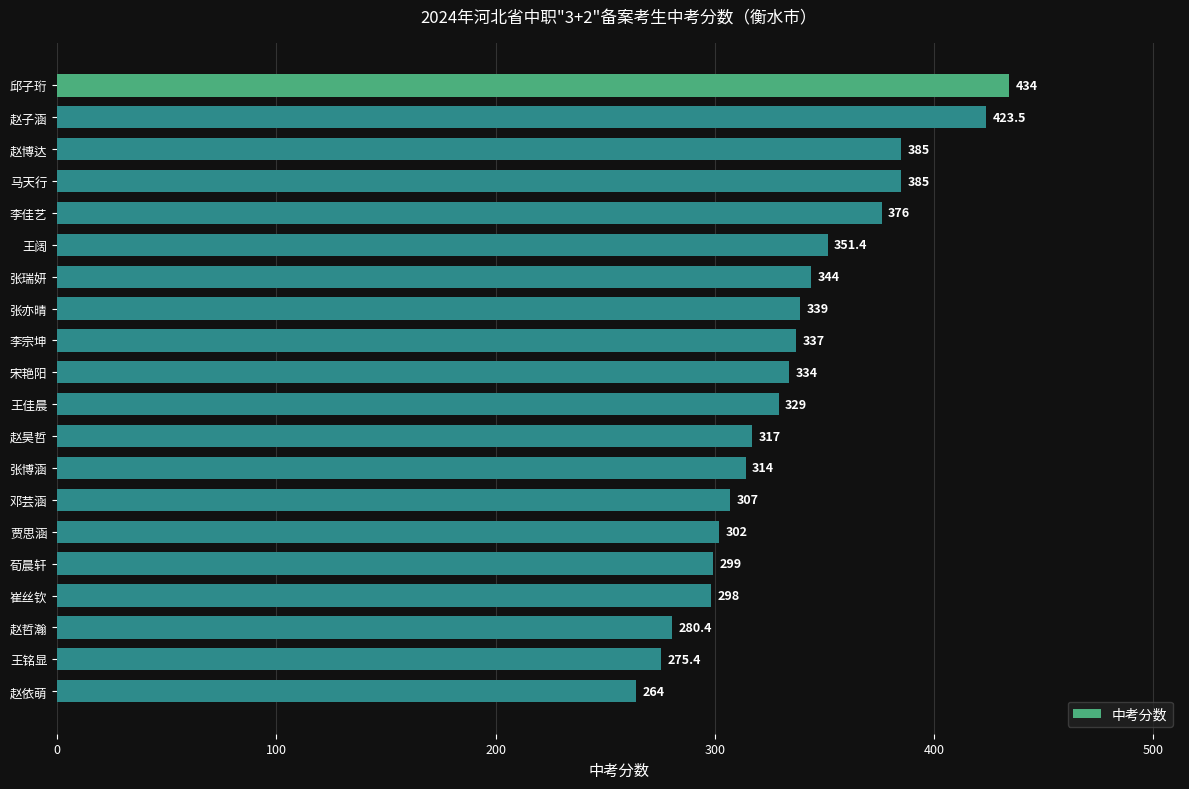

Reading top to bottom, list all the values displayed in this chart.

邱子珩=434.0	赵子涵=423.5	赵博达=385.0	马天行=385.0	李佳艺=376.0	王阔=351.4	张瑞妍=344.0	张亦晴=339.0	李宗坤=337.0	宋艳阳=334.0	王佳晨=329.0	赵昊哲=317.0	张博涵=314.0	邓芸涵=307.0	贾思涵=302.0	荀晨轩=299.0	崔丝钦=298.0	赵哲瀚=280.4	王铭显=275.4	赵依萌=264.0